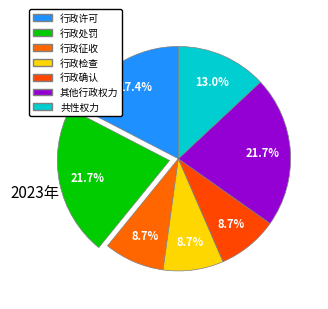

Is there a majority slice in this chart?

No